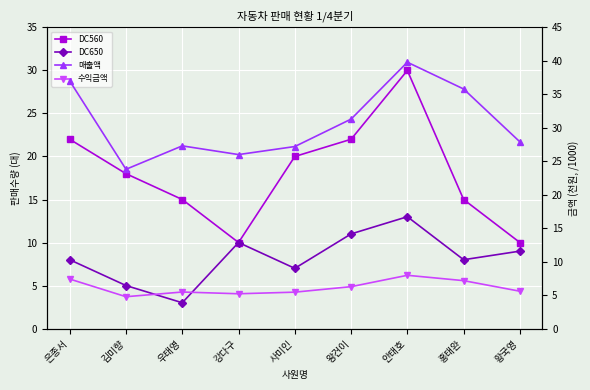

What is the difference between the DC650 values at 안태호 and 왕건이?

2.0